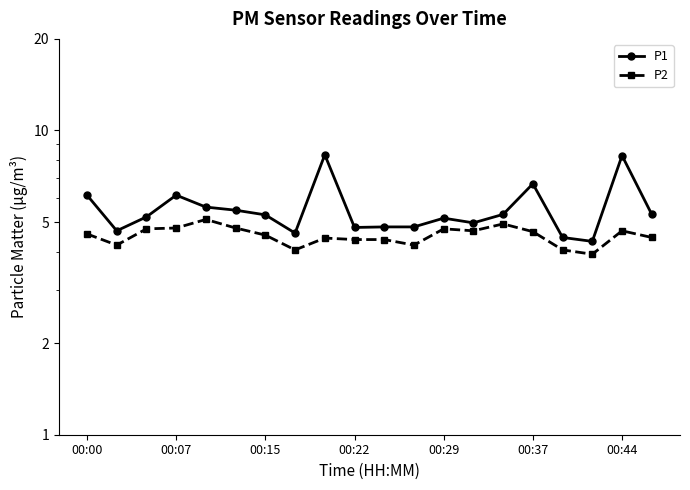

Which has a higher value, 13 or 12?

12